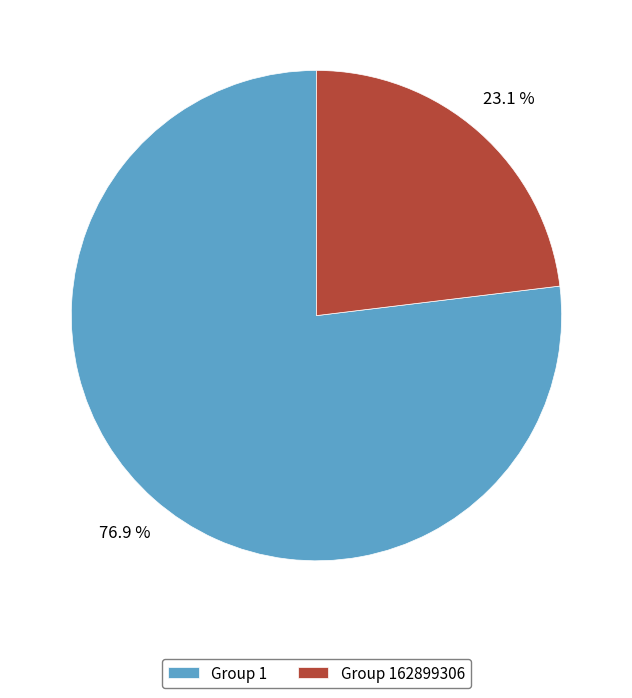

To the nearest percent, what is the average slice percentage?

50%